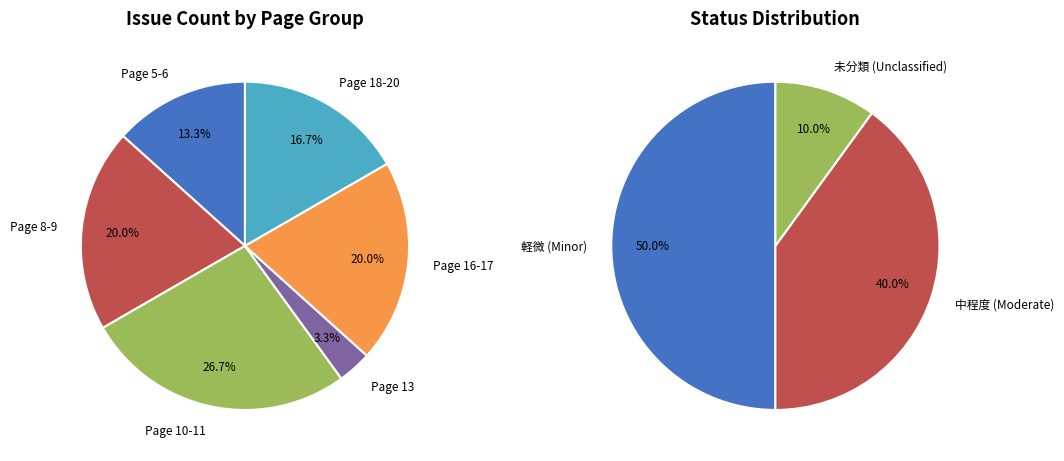

Rank the categories by value from lowest to highest.

Page 13, Page 5-6, Page 18-20, Page 8-9, Page 16-17, Page 10-11